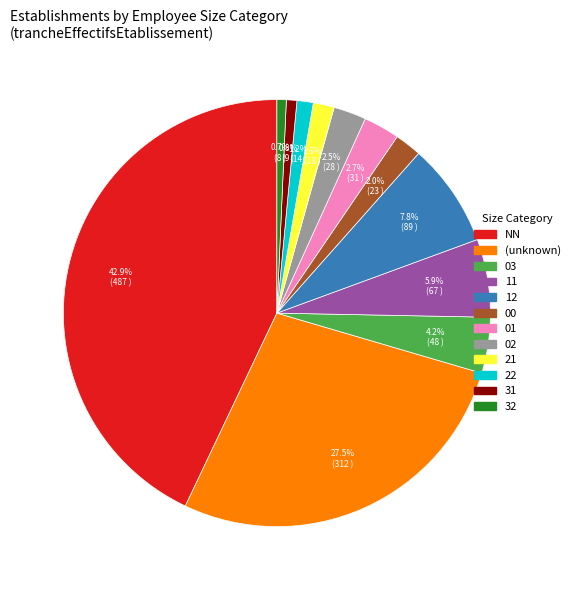

Count the number of slices in the pie.

12